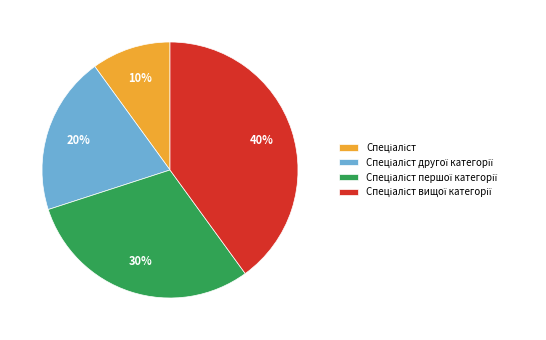

Does any single category account for the majority?

No